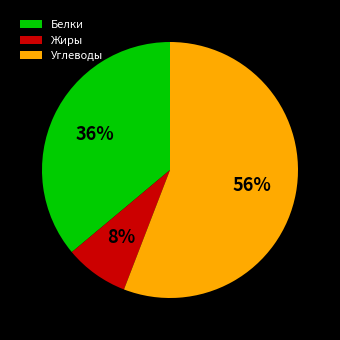

Does Белки represent more than half of the total?

No